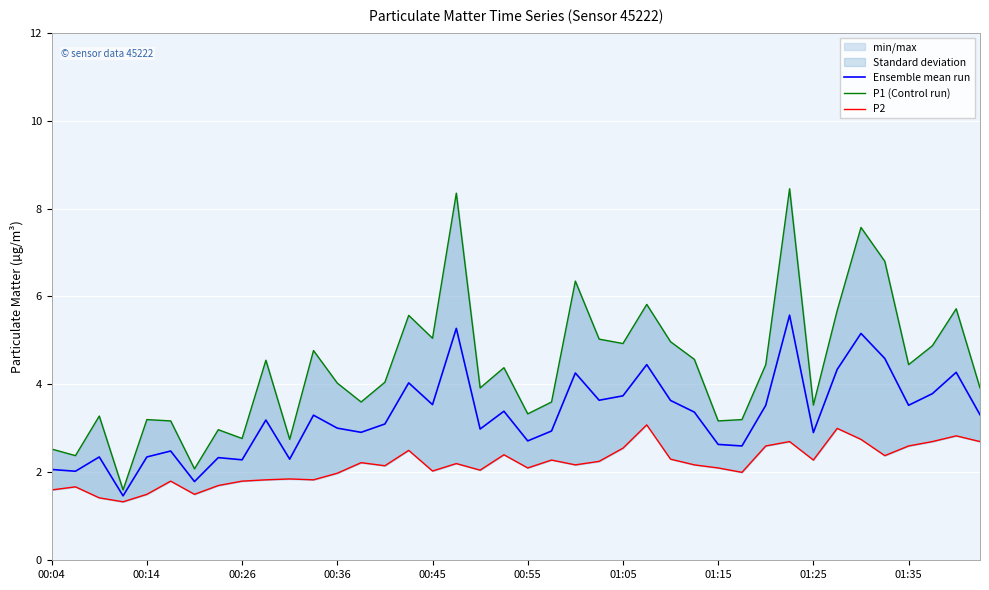

Which category has the highest value in the P2 series?

25